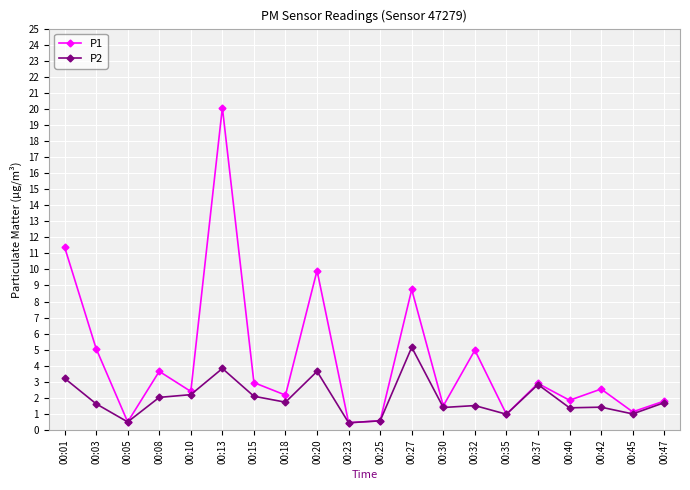

Which series has the largest total across all categories?

P1